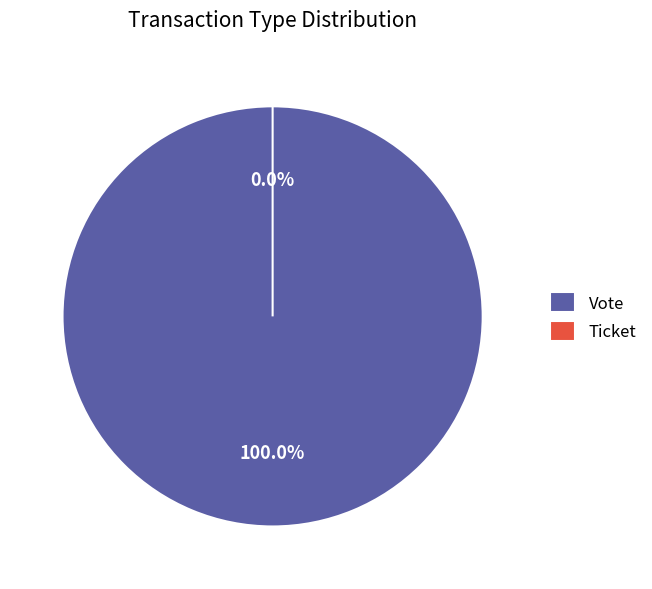

Is the sum of Vote and Ticket greater than half?

Yes